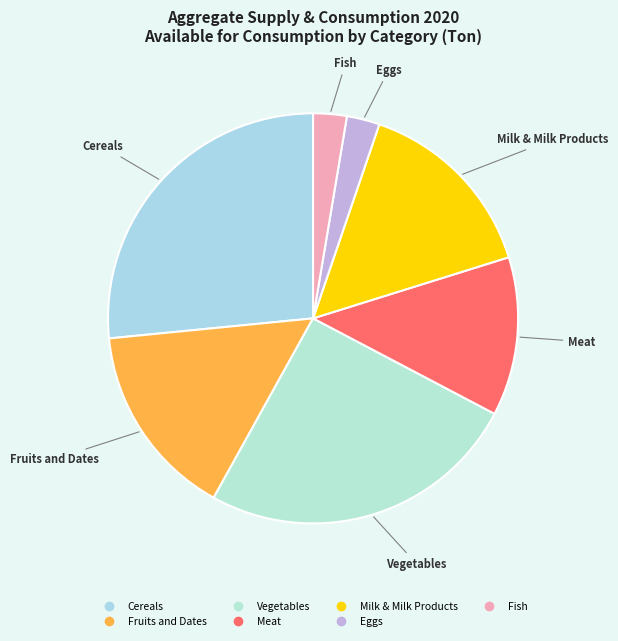

Which slice is the largest?

Cereals